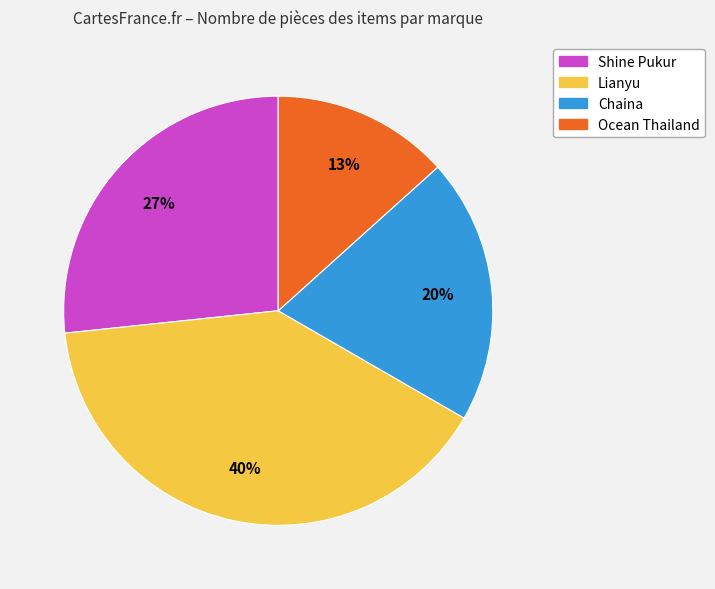

What is the ratio of the value at Ocean Thailand to the value at Shine Pukur?

0.5